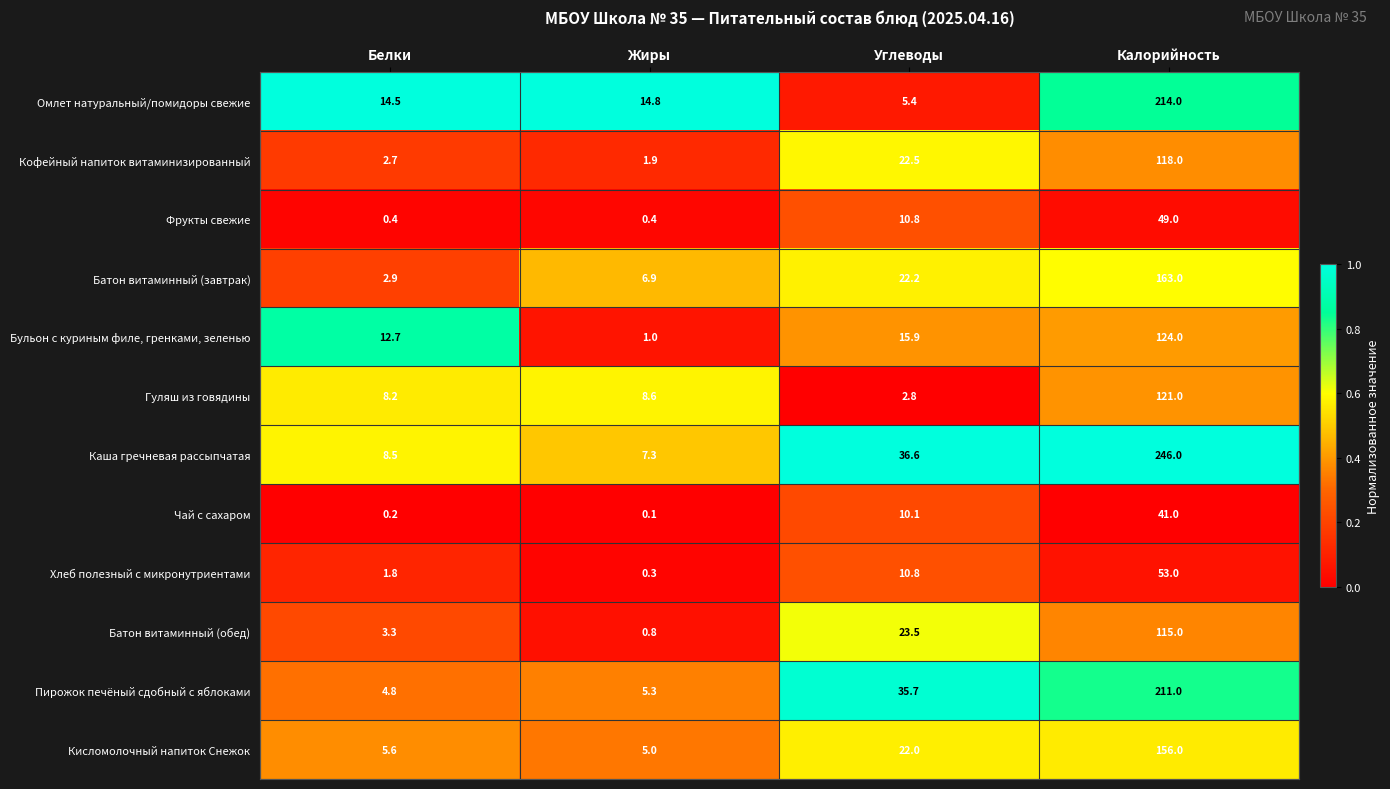

What is the average value of the Кофейный напиток витаминизированный series?

36.3